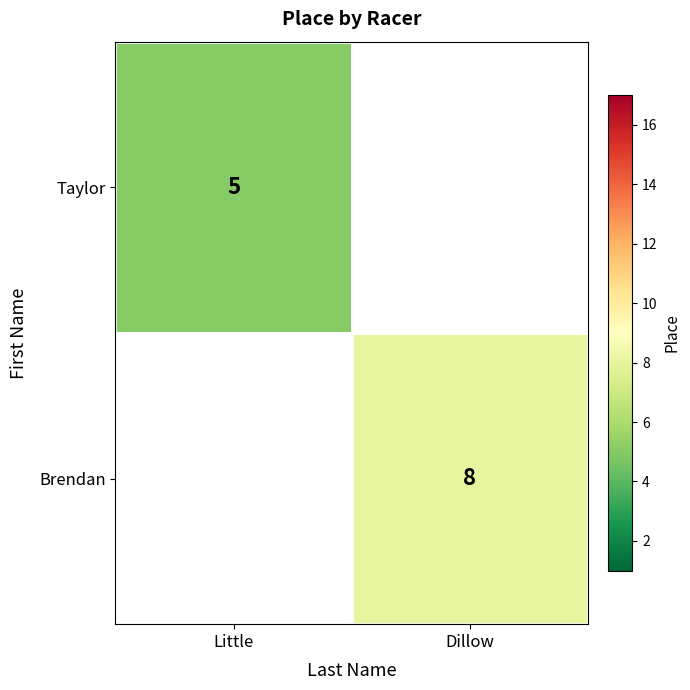

Which has a higher value, Little or Dillow?

Dillow